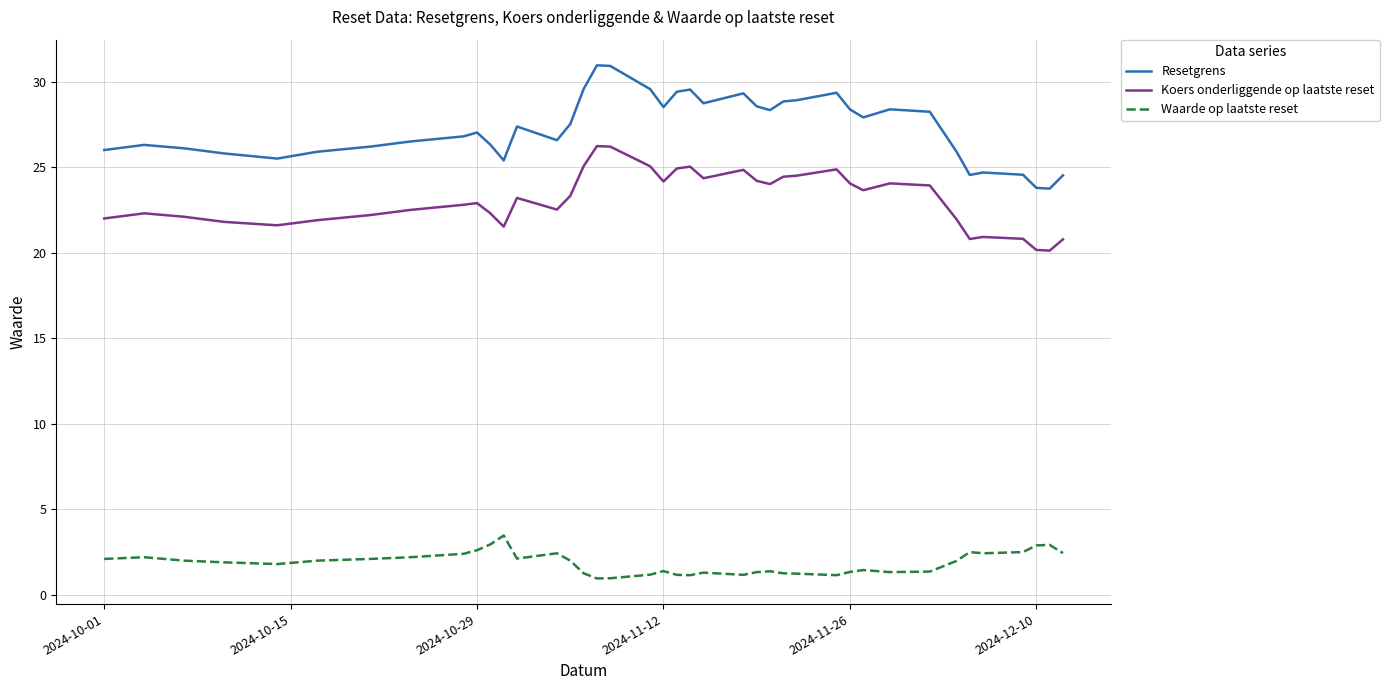

In Resetgrens, how many points are higher than both neighbors (excluding endpoints)?

9